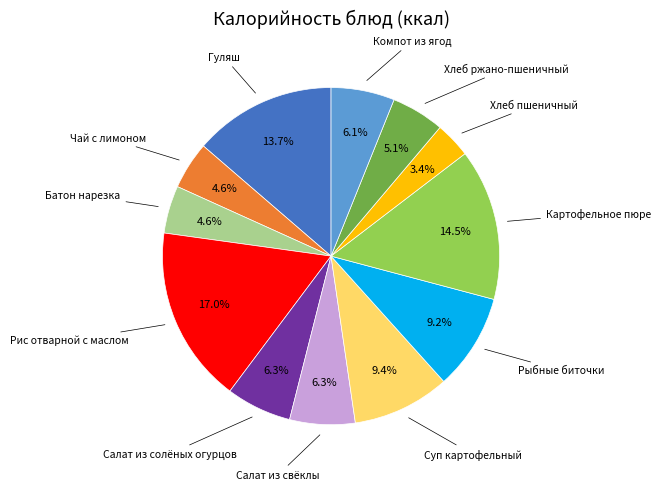

How many slices are in this pie chart?

12